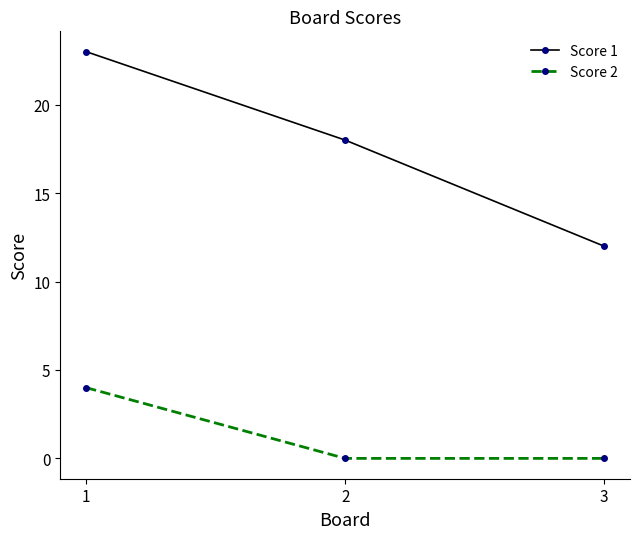

What is the value of the Score 1 point at the 3rd from the left?

12